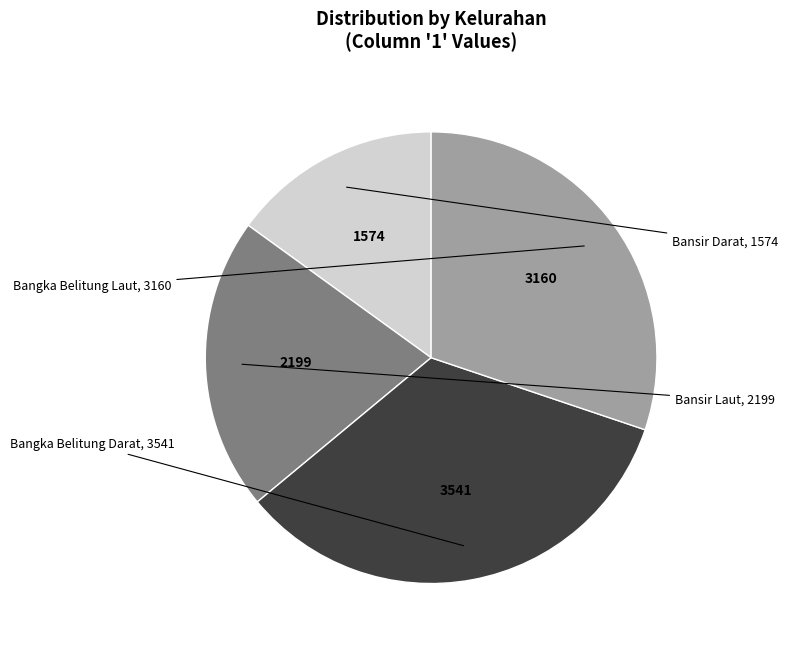

Is there any slice that represents more than half of the pie?

No